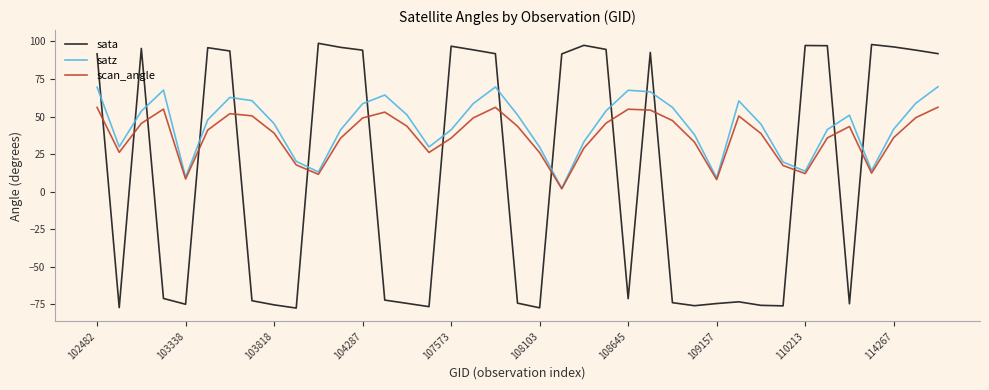

Which series has the largest total across all categories?

satz